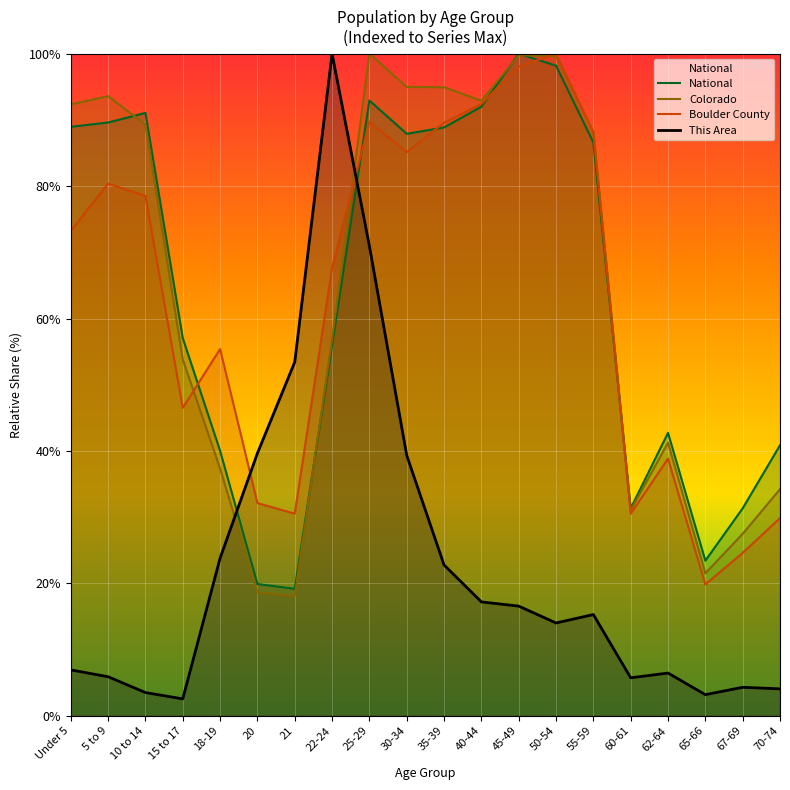

Where is Boulder County nearest to the value 59?

18-19